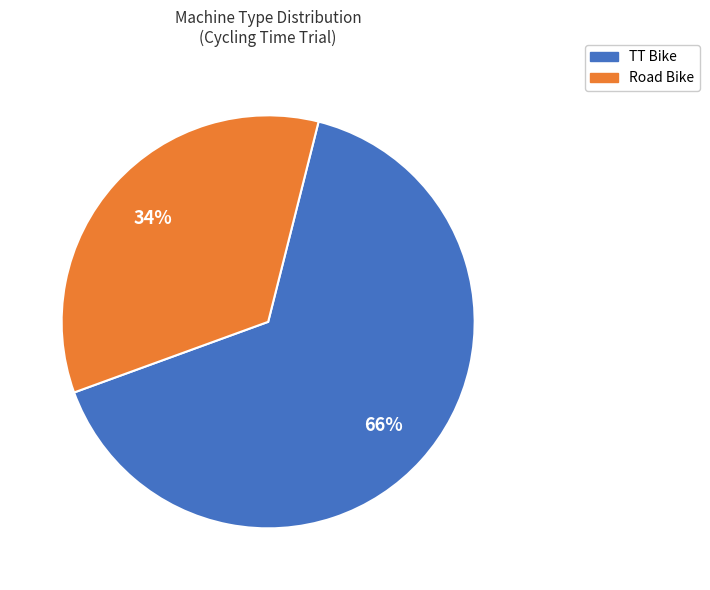

Between Road Bike and TT Bike, which is larger?

TT Bike